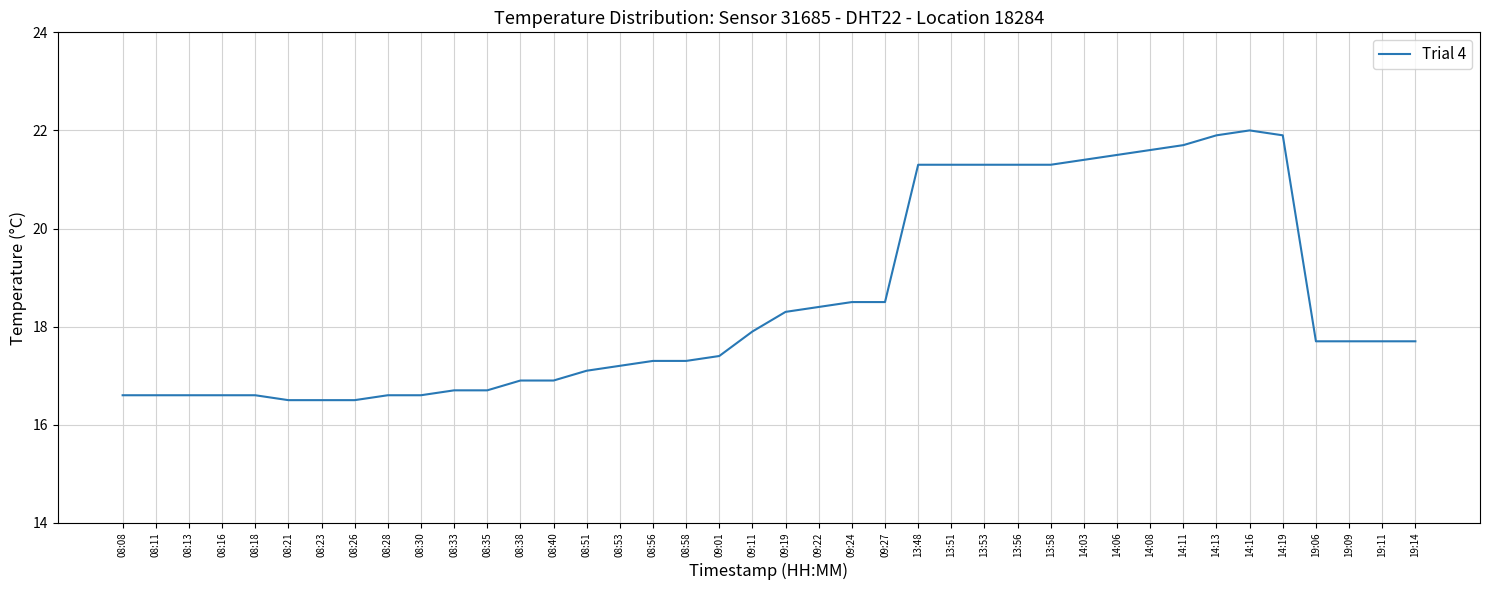

What is the difference between the values at 13:48 and 08:16?

4.7